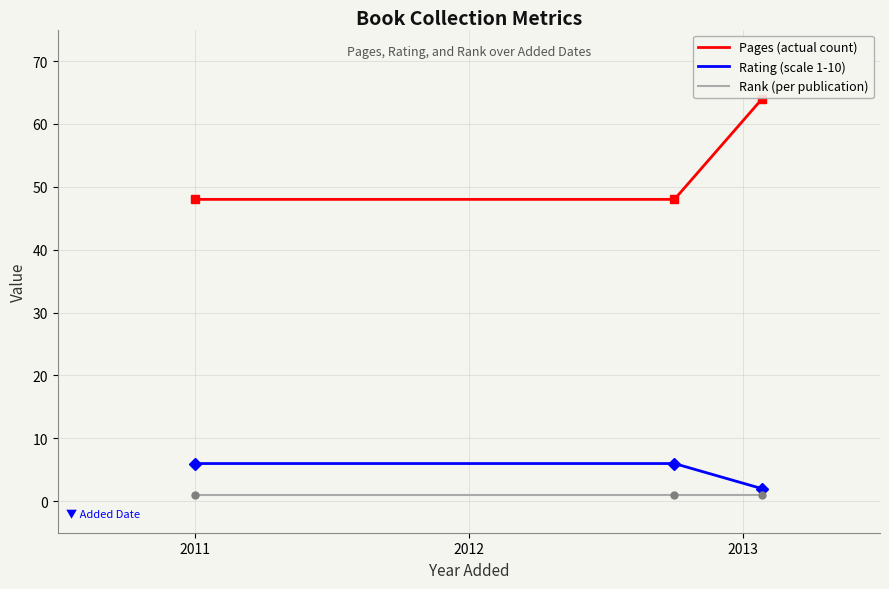

Which series has the largest range (max minus min)?

Pages (actual count)